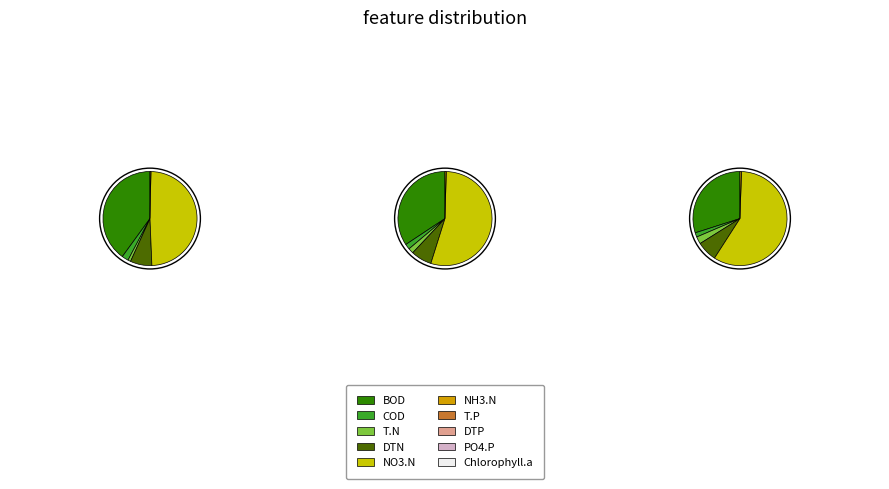

Does 1 account for over 50% of the chart?

Yes